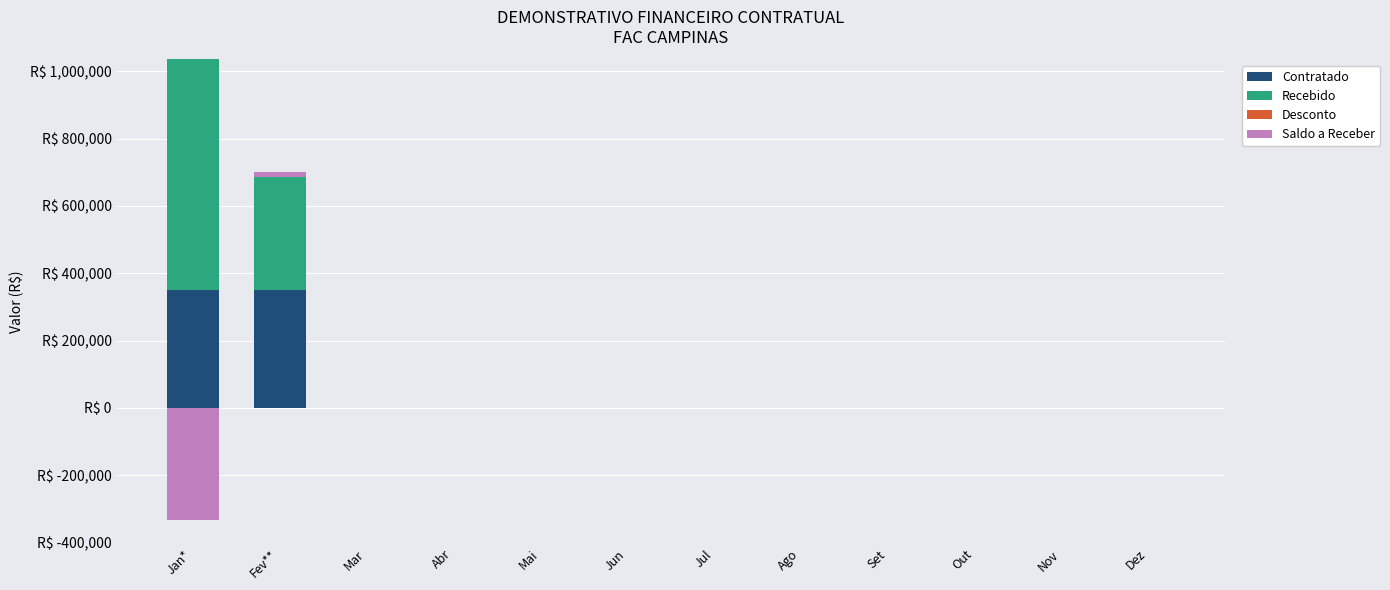

What is the maximum value for Saldo a Receber?

17550